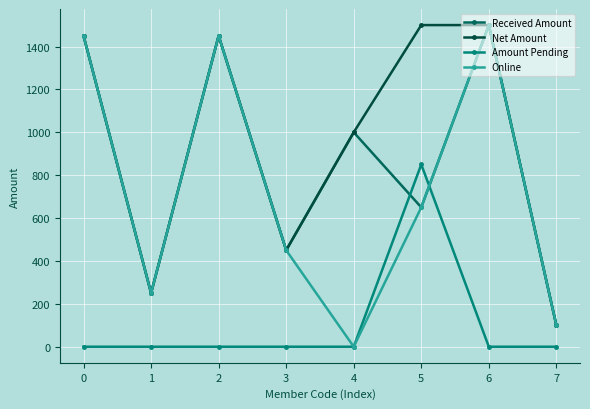

At which label is Net Amount closest to 800?

4